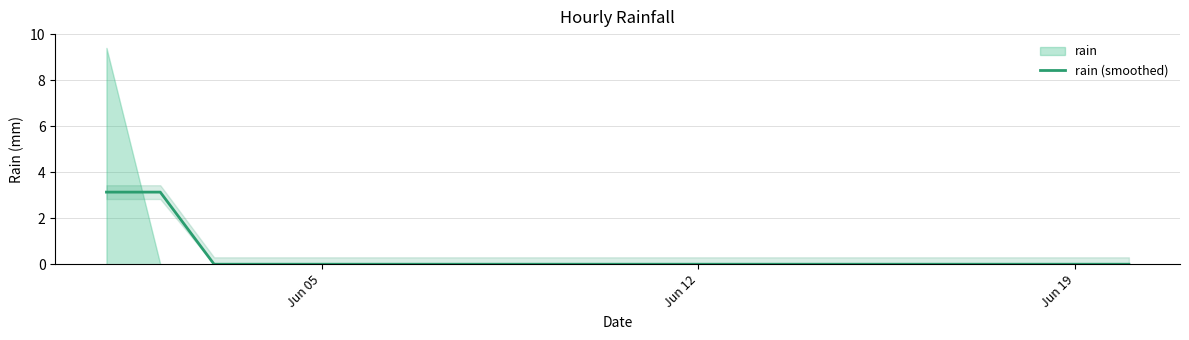

What is the highest value of the rain (smoothed) series?

3.1